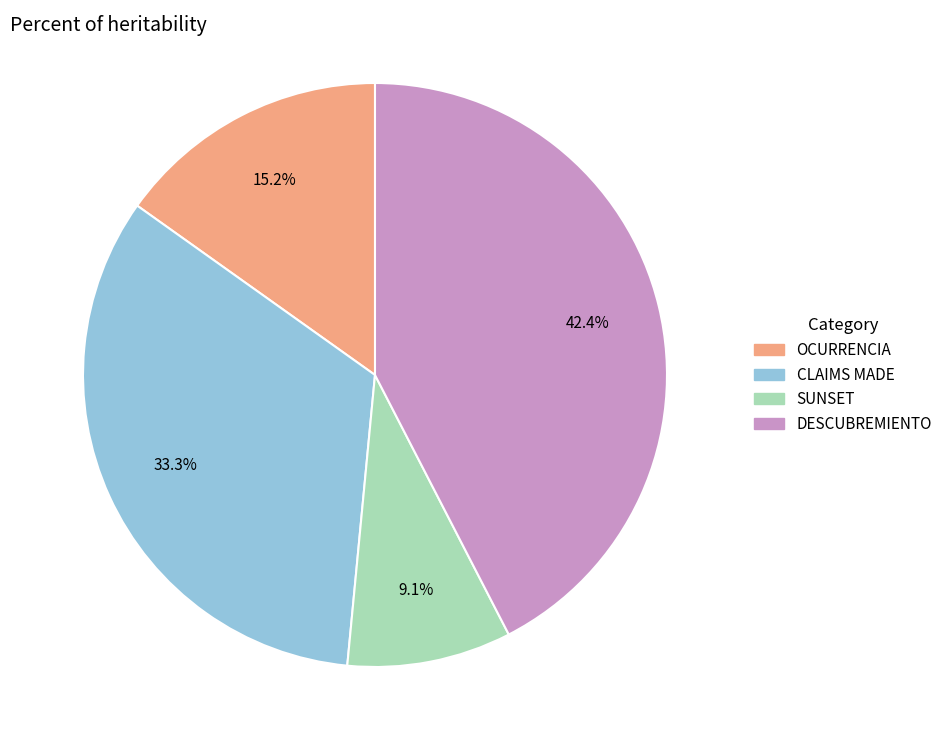

To the nearest percent, what is the difference between the CLAIMS MADE and SUNSET slice percentages?

24%